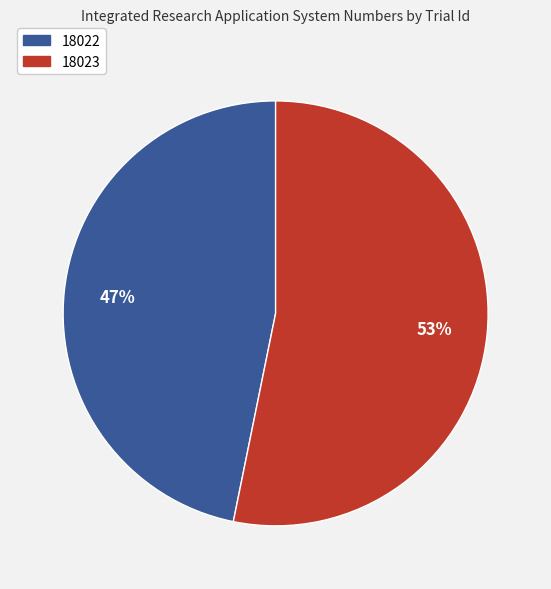

Which slice is the largest?

18023